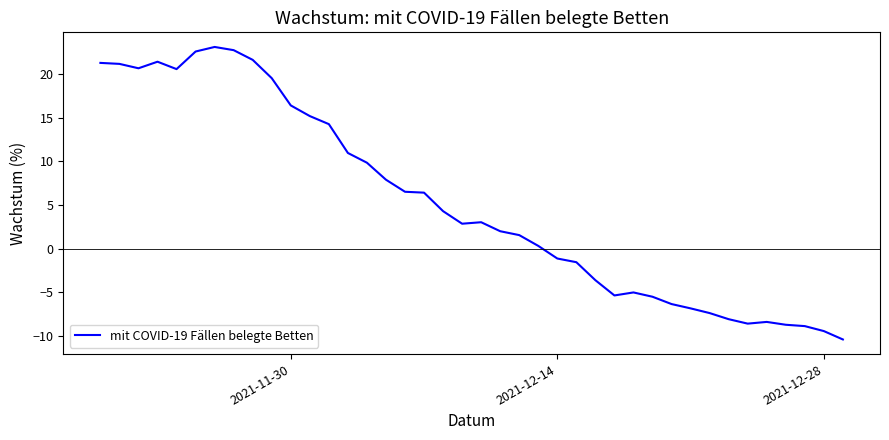

Count the number of values greater than 3.

20